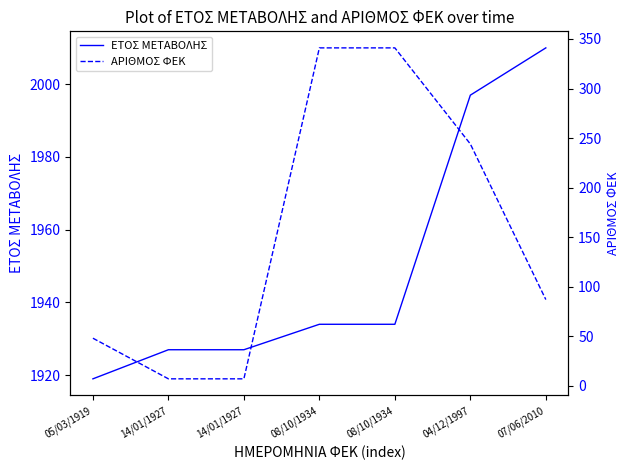

How many series are shown in this chart?

2